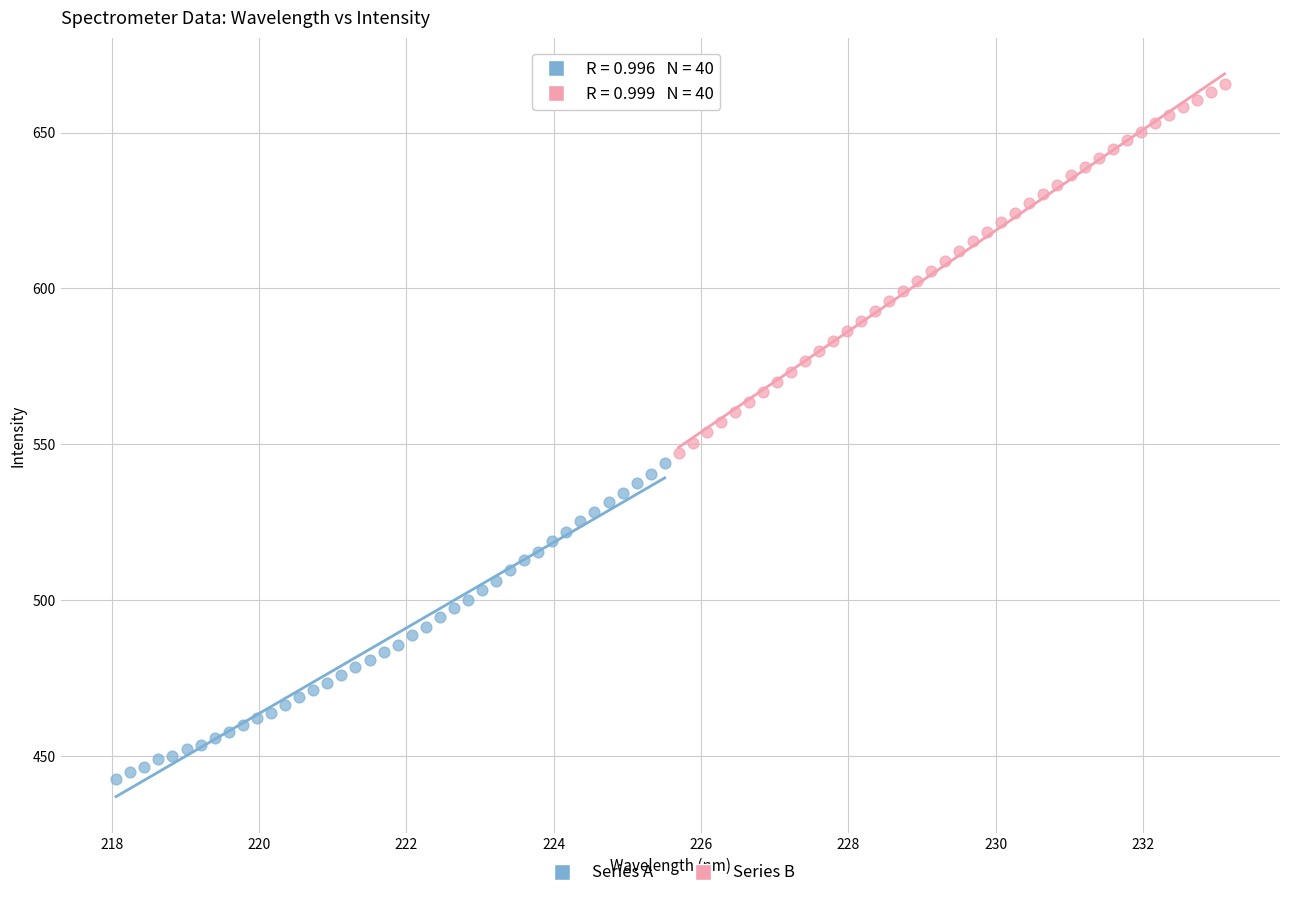

Which series reaches the maximum Y coordinate?

Series B